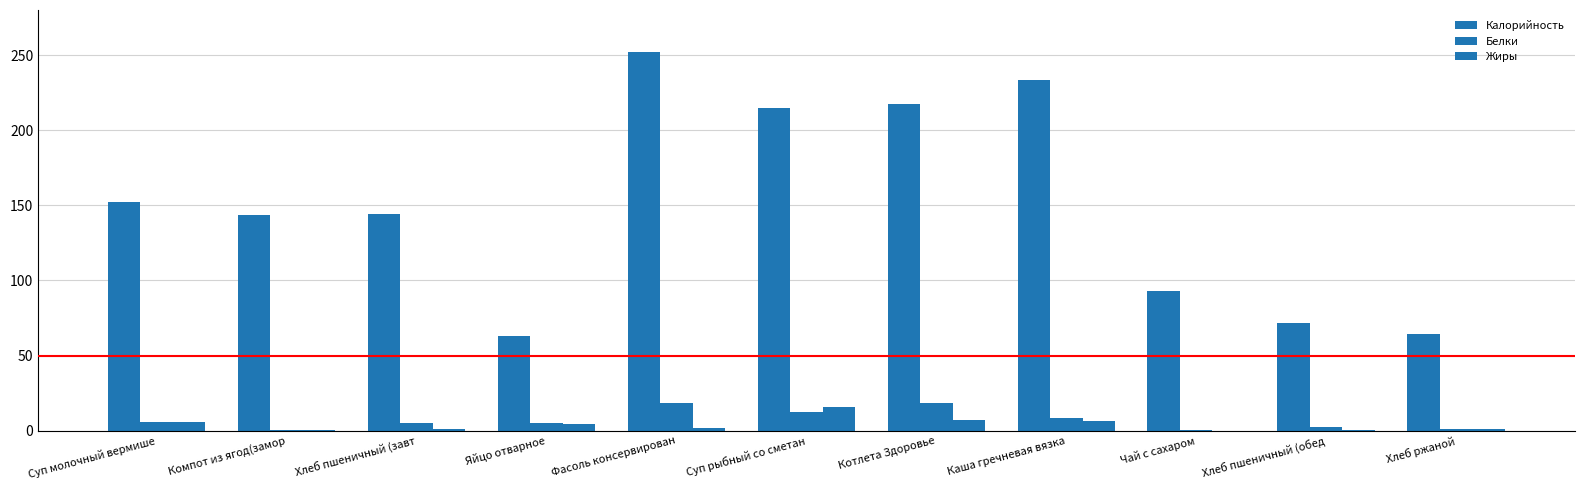

Rank the categories by Калорийность value from highest to lowest.

Фасоль консервирован, Каша гречневая вязка, Котлета Здоровье, Суп рыбный со сметан, Суп молочный вермише, Хлеб пшеничный (завт, Компот из ягод(замор, Чай с сахаром, Хлеб пшеничный (обед, Хлеб ржаной, Яйцо отварное